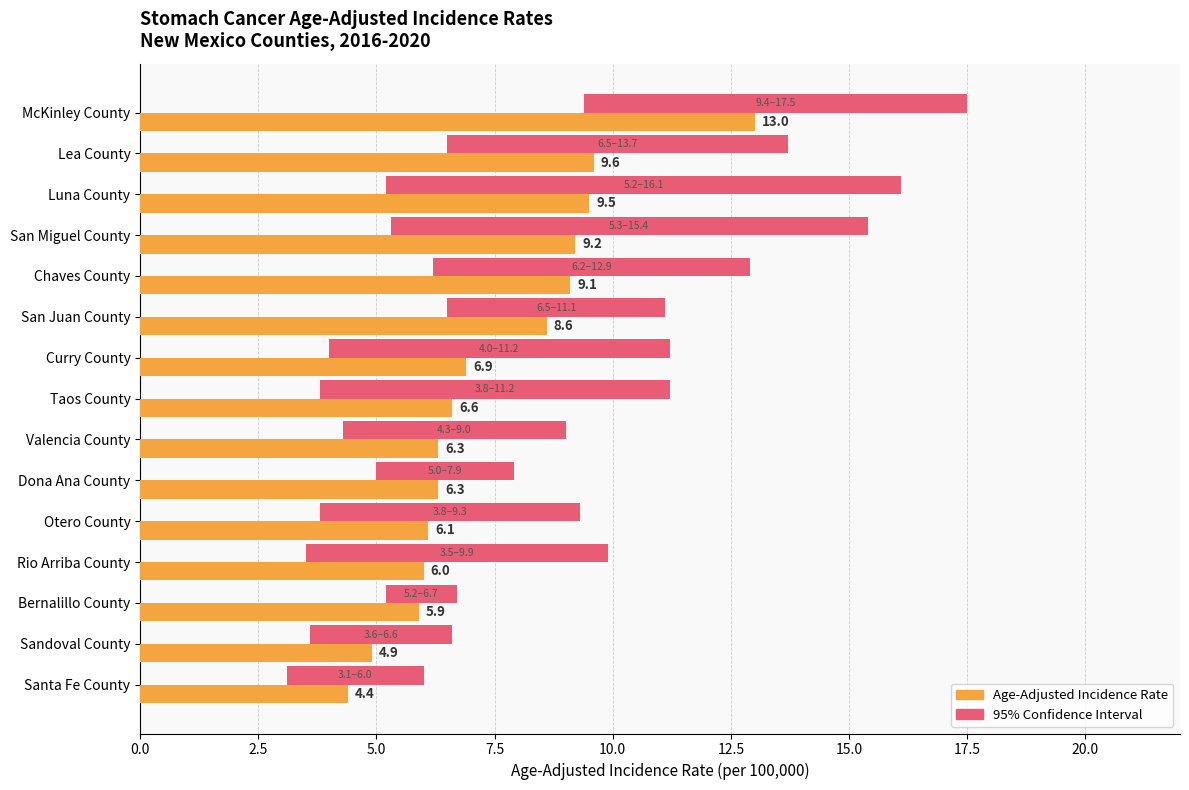

How many data points does each series have?

15